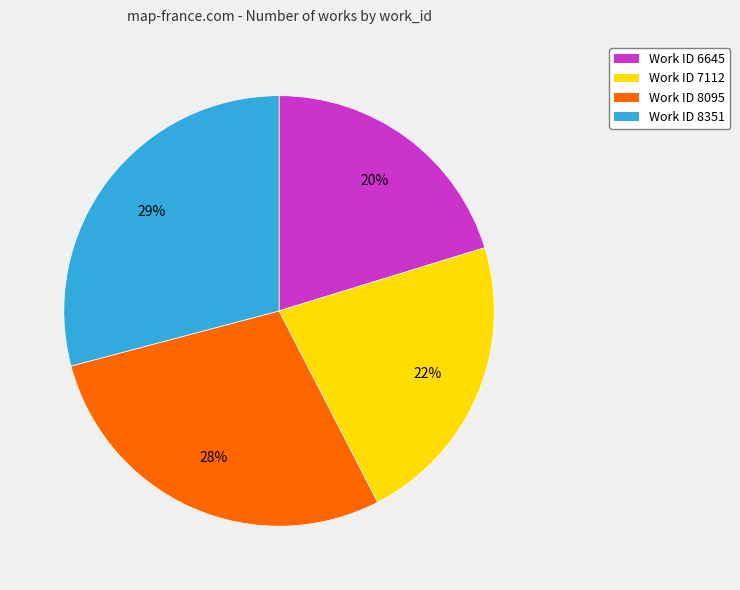

Which category has the smallest portion of the pie?

Work ID 6645